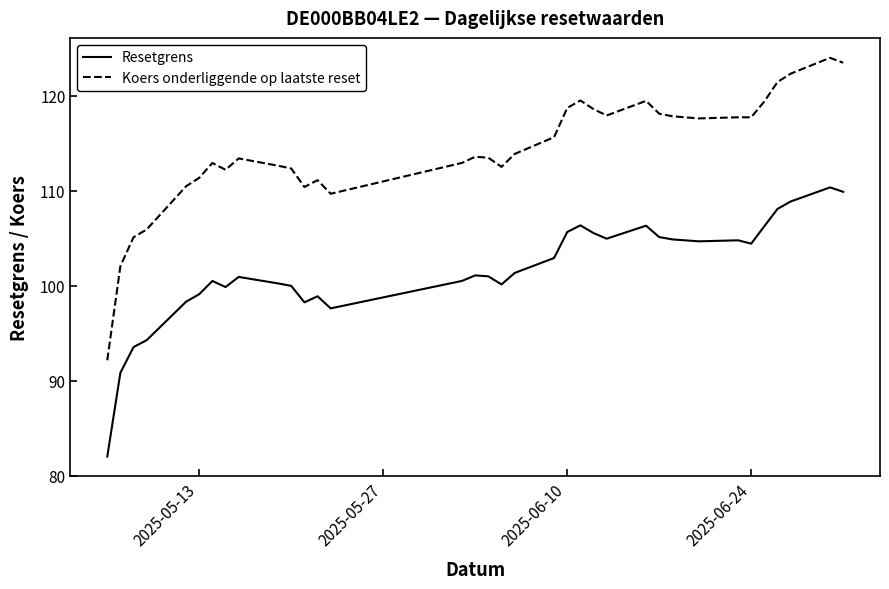

What are all the series names shown in the legend?

Resetgrens, Koers onderliggende op laatste reset